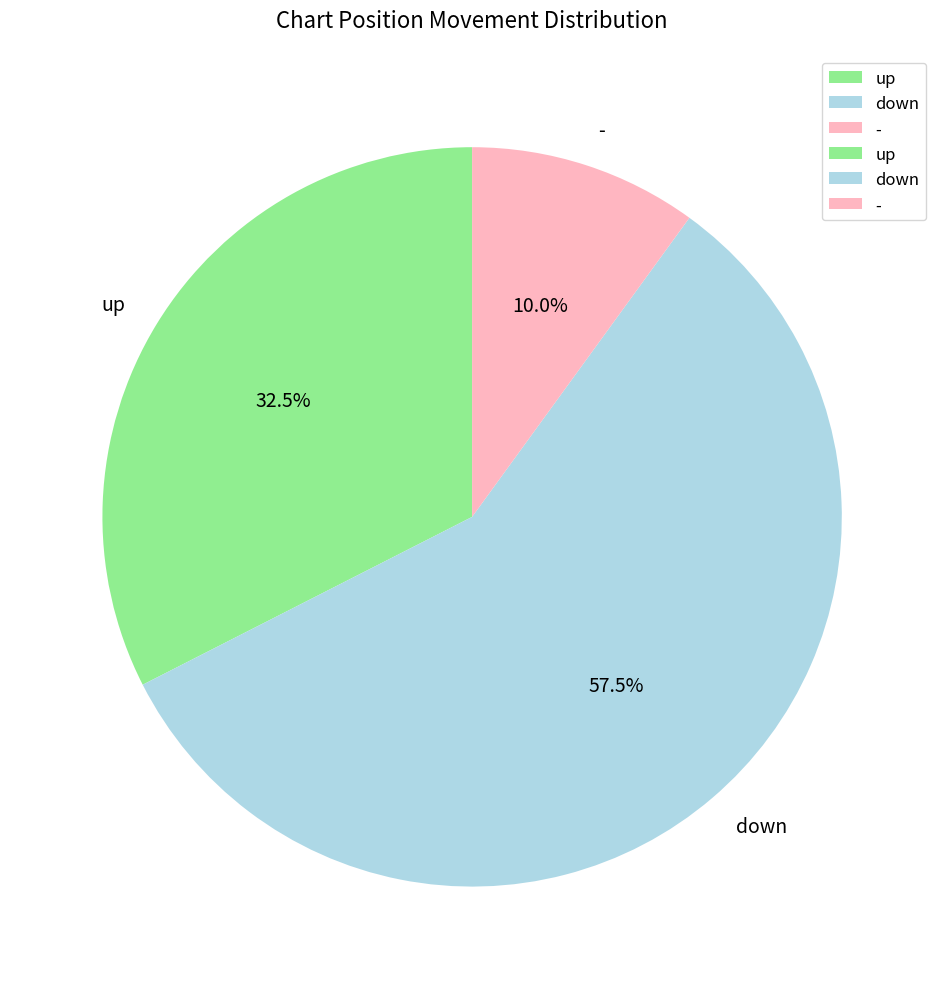

Does down represent more than half of the total?

Yes